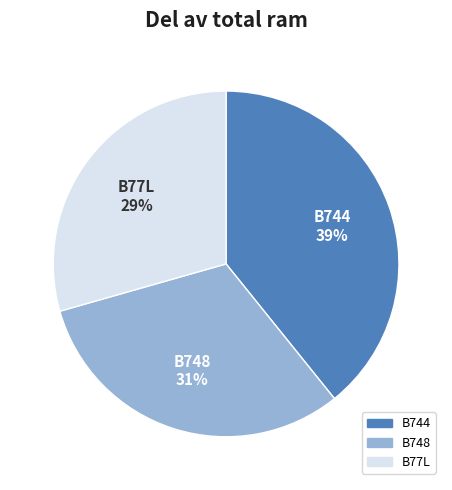

To the nearest percent, what is the difference between the B744 and B77L slice percentages?

10%